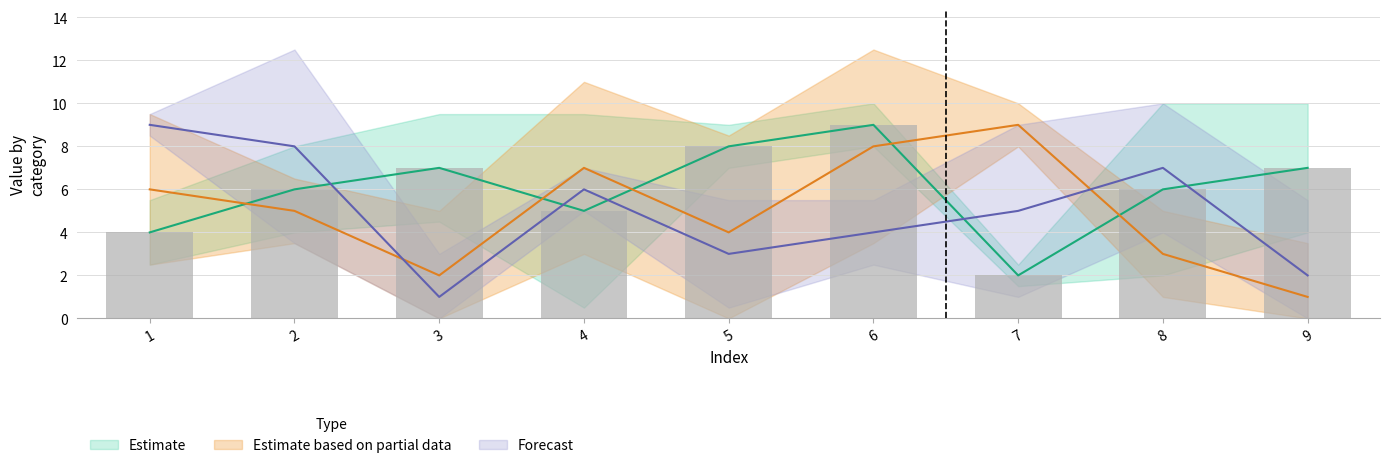

Which has a higher value, 5 or 9?

5